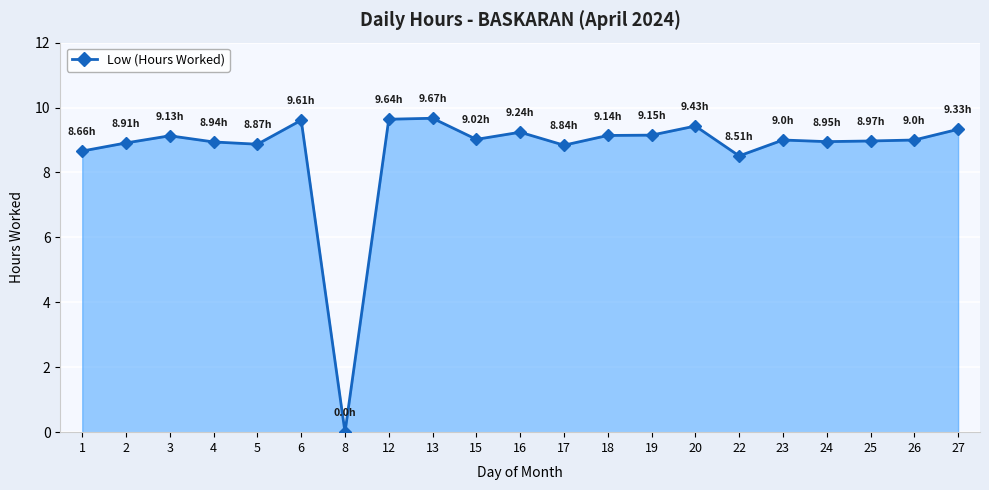

Which category has the lowest value across all series?

8